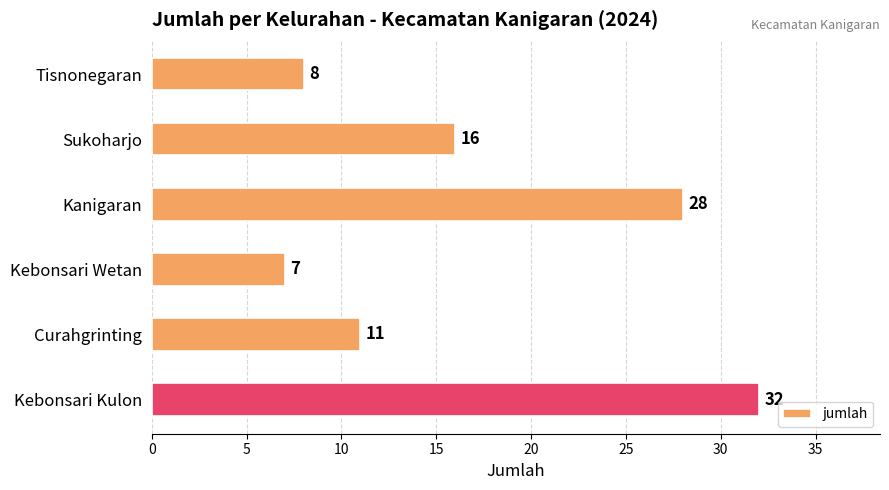

Which has a higher value, Tisnonegaran or Kebonsari Kulon?

Kebonsari Kulon